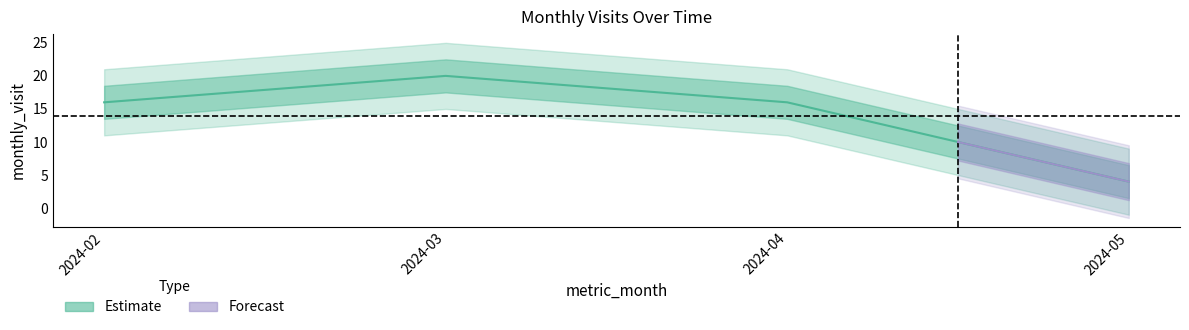

Where is the data nearest to the value 12?

2024-02